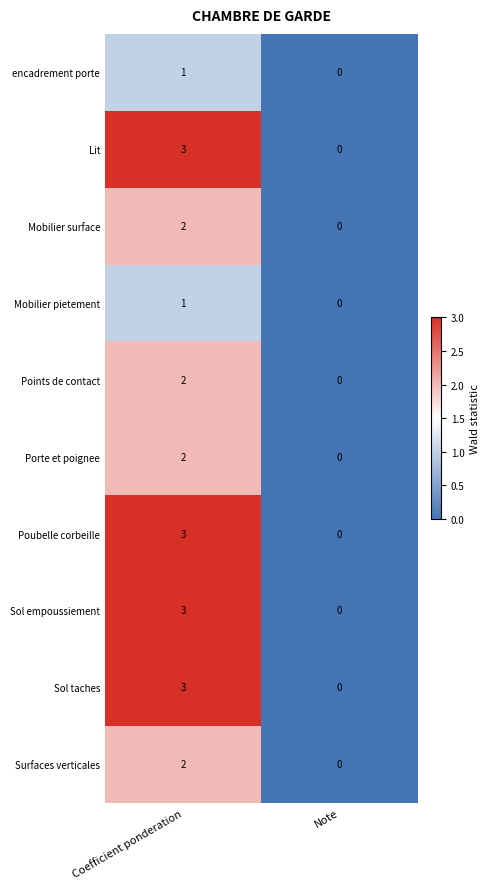

At which category is the sum across all series the highest?

Coefficient ponderation